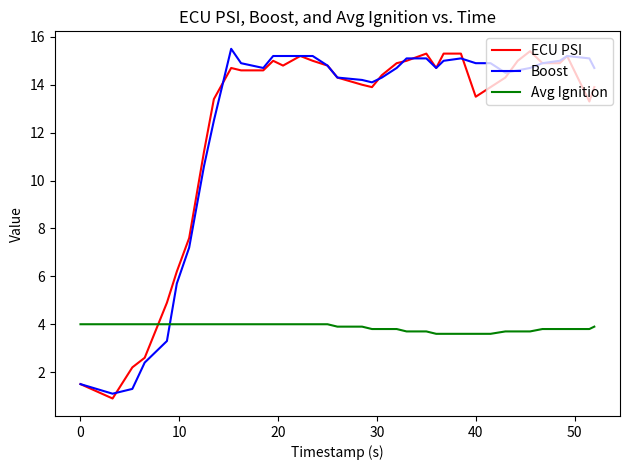

What is the average value of the Avg Ignition series?

3.9